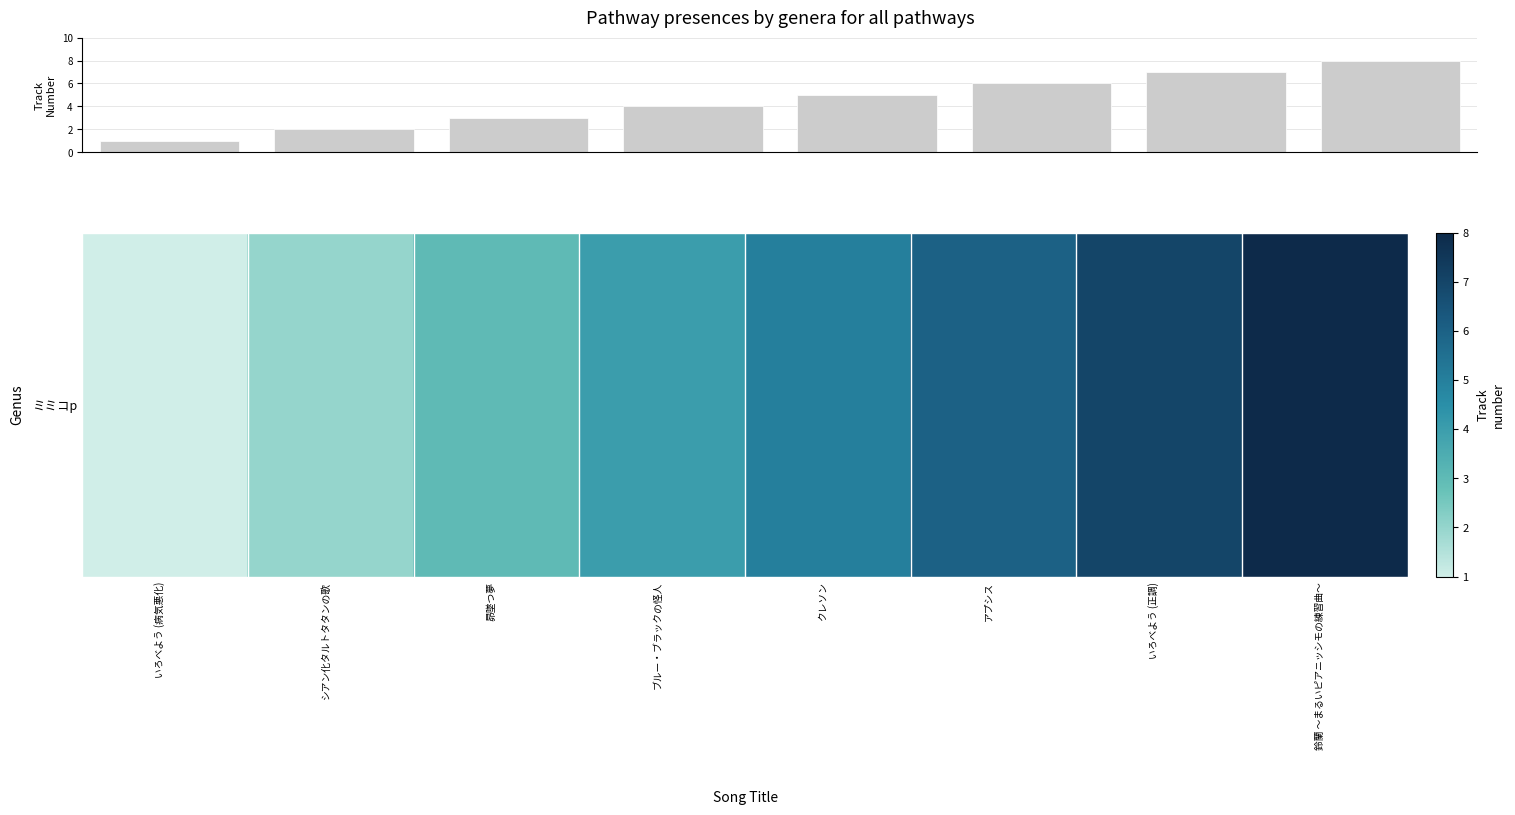

What is the sum of all values?

36